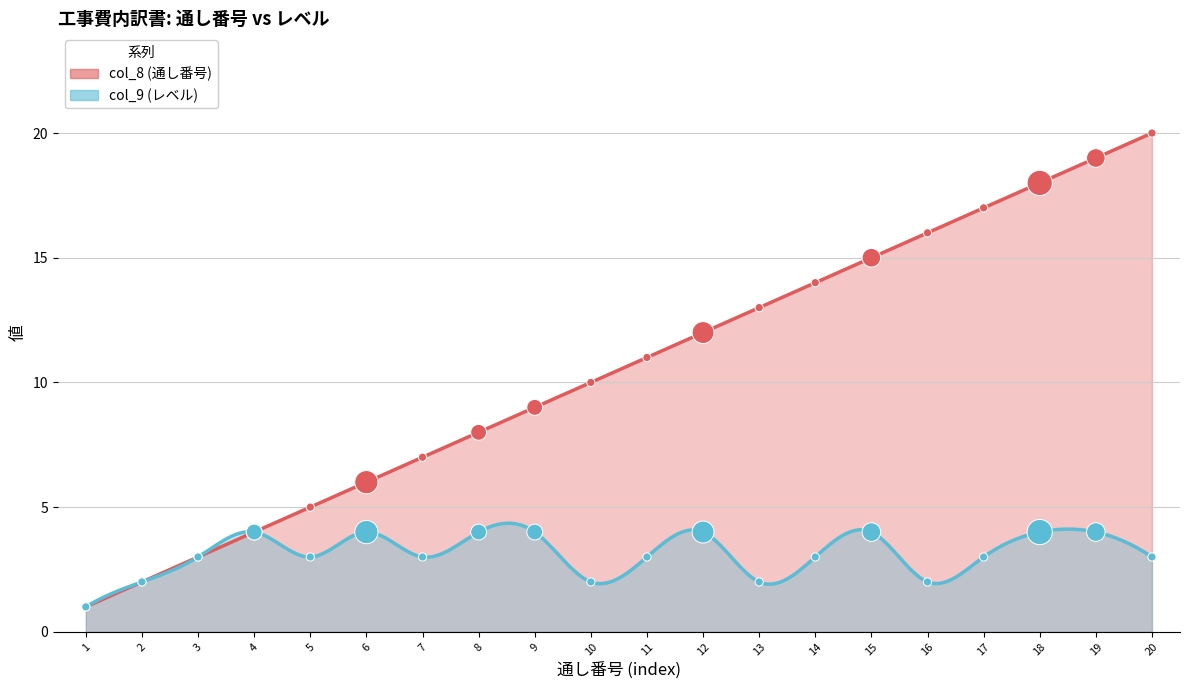

Which series contains the highest Y value?

col_8 (通し番号)